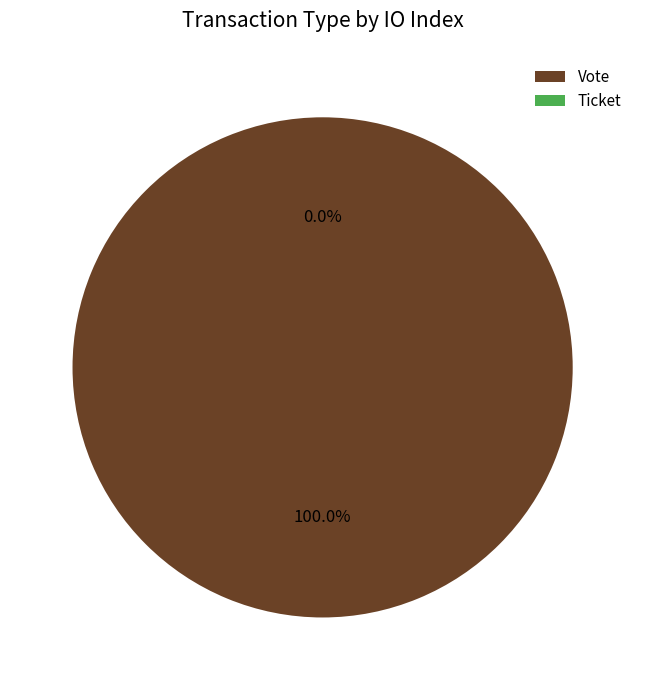

Which slice is the largest?

Vote